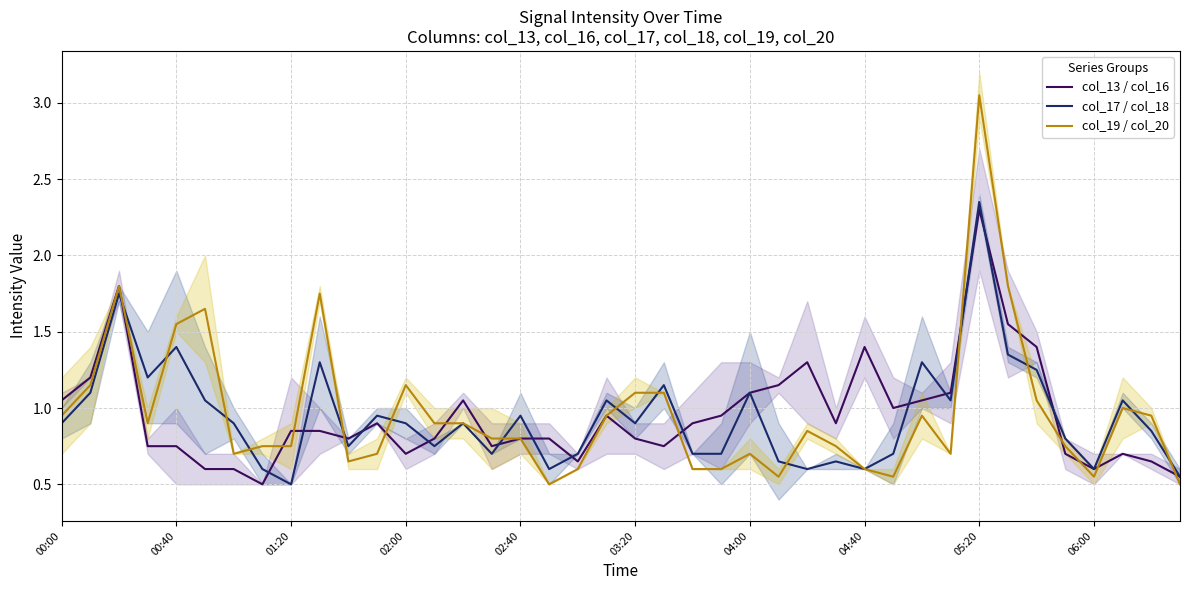

What are all the series names shown in the legend?

col_13 / col_16, col_17 / col_18, col_19 / col_20